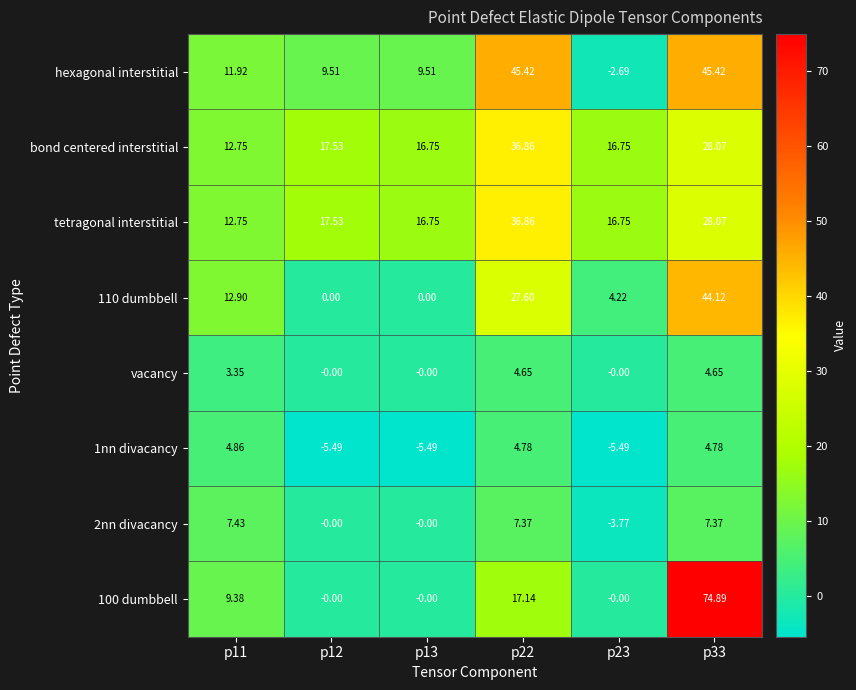

Between p11 and p22, which series saw the biggest shift?

hexagonal interstitial